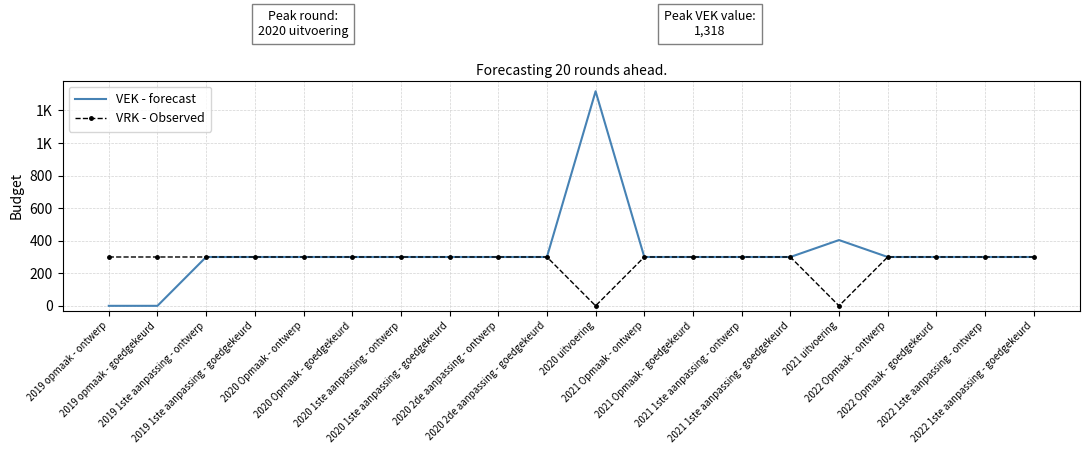

Which series has the largest total across all categories?

VEK - forecast